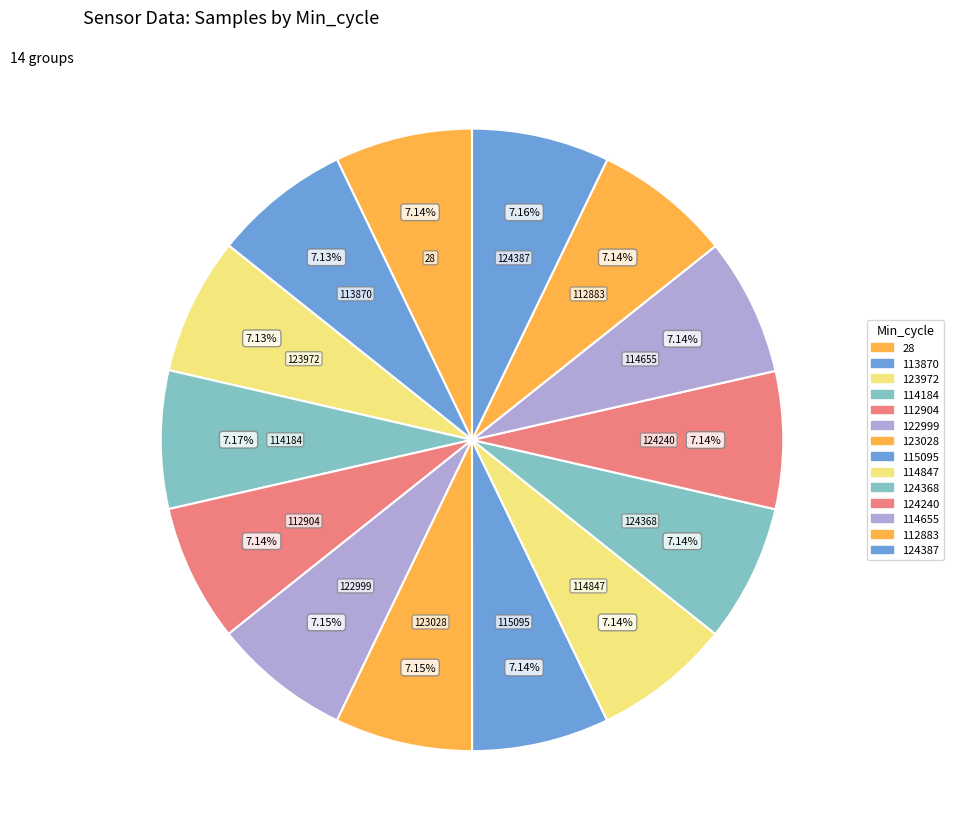

The 124387 slice represents 13% of the pie. True or false?

False